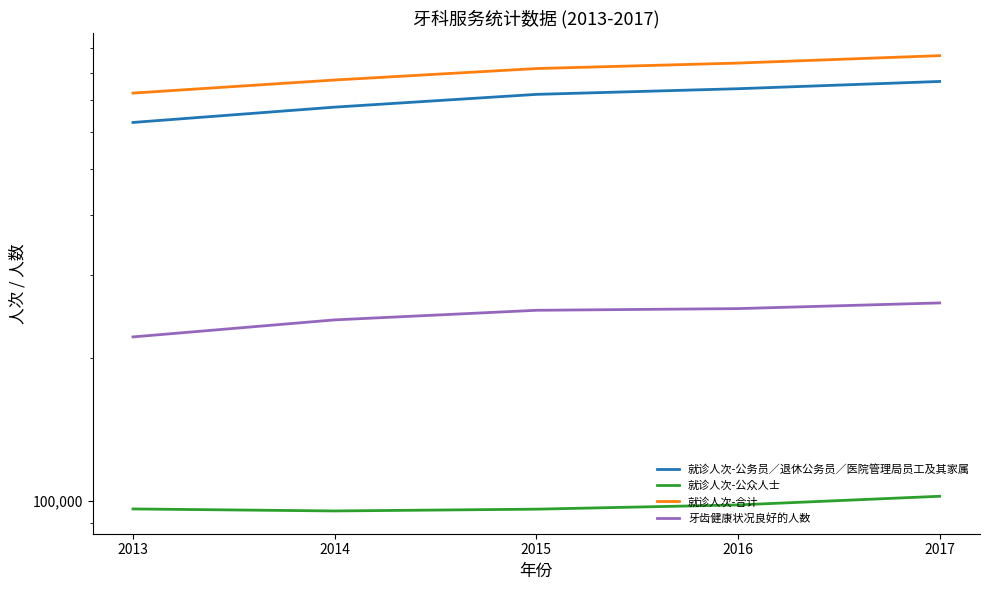

How many lines are shown in the chart?

4